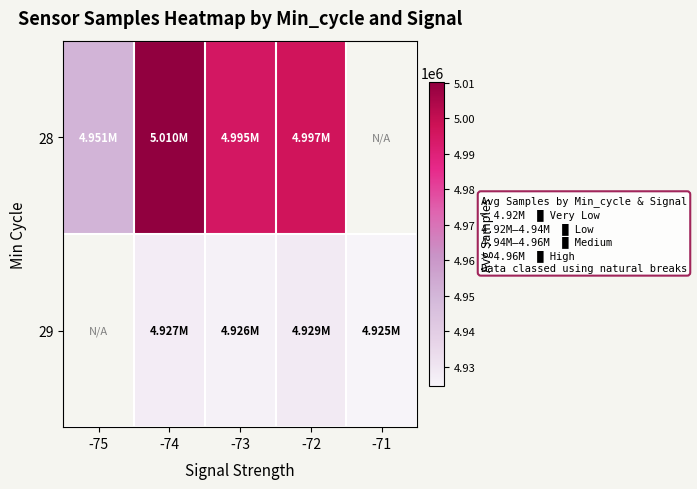

Rank the series at -72 from highest to lowest value.

28, 29